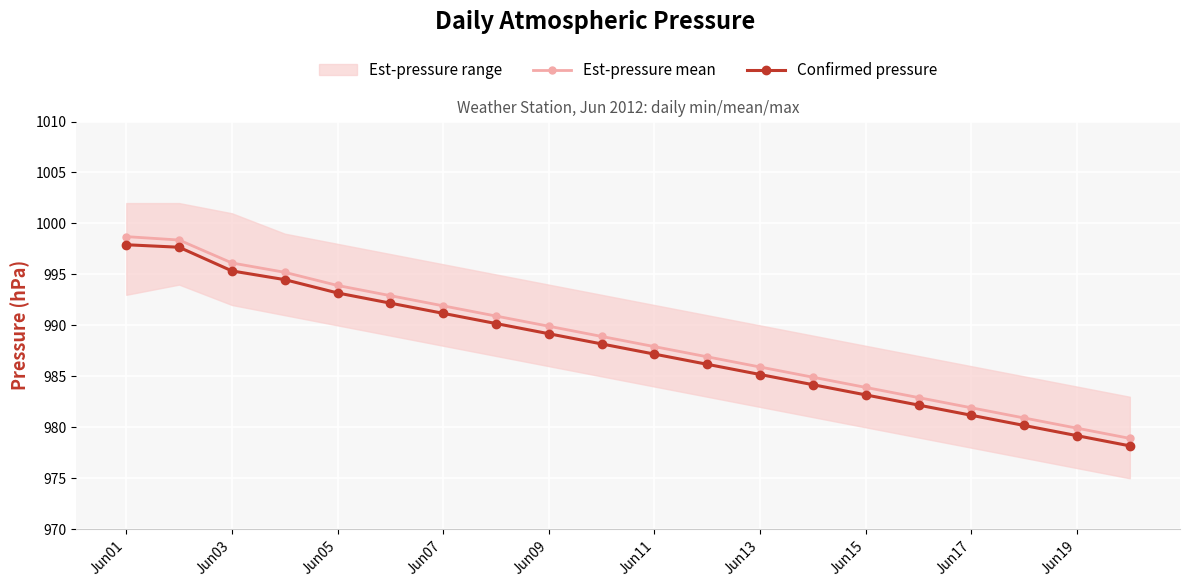

True or false: Confirmed pressure and Est-pressure mean cross at least once.

False